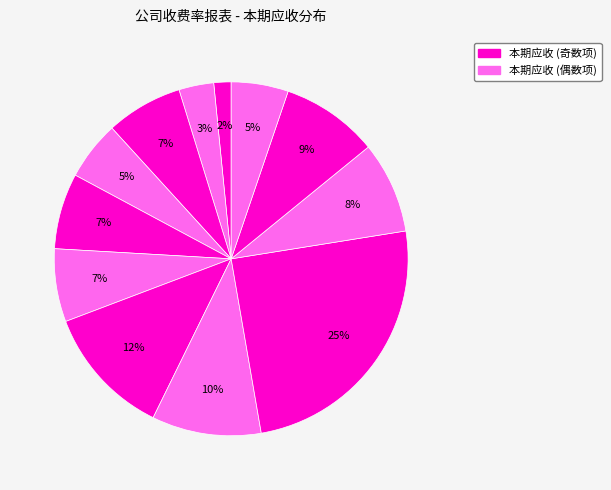

Is there a majority slice in this chart?

No